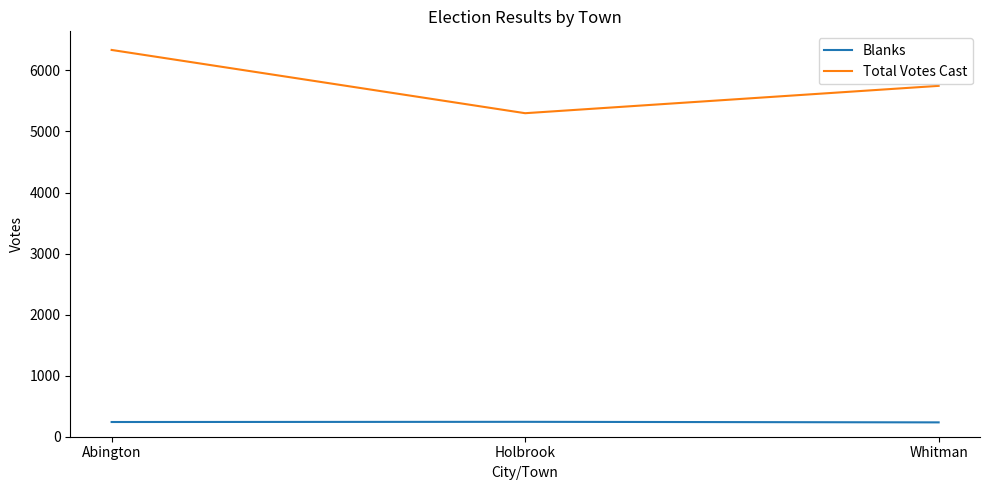

What is the sum of all Total Votes Cast values?

17381